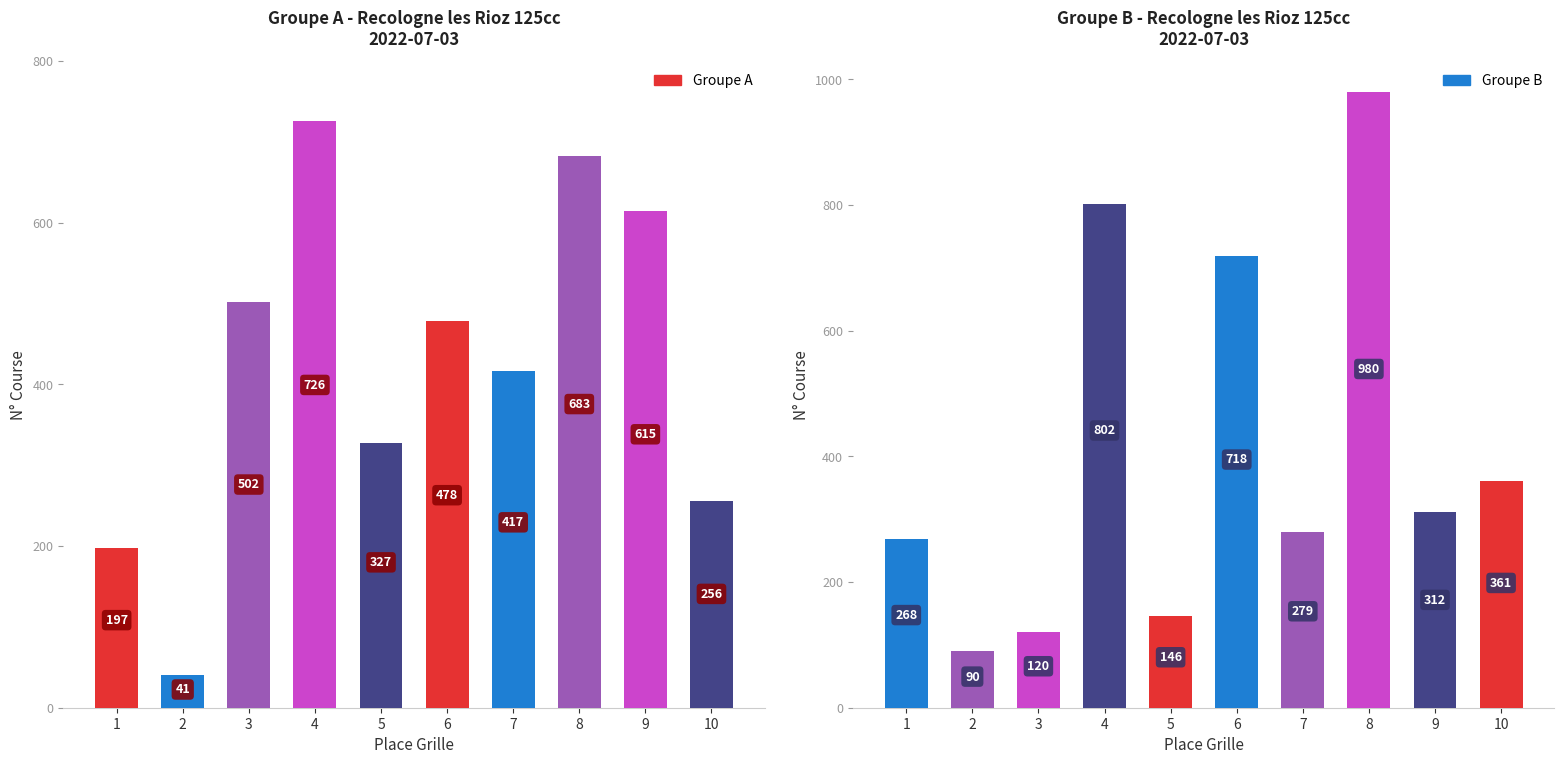

Reading right to left, extract all data points from this chart.

Groupe A: 10=256	9=615	8=683	7=417	6=478	5=327	4=726	3=502	2=41	1=197
Groupe B: 10=361	9=312	8=980	7=279	6=718	5=146	4=802	3=120	2=90	1=268